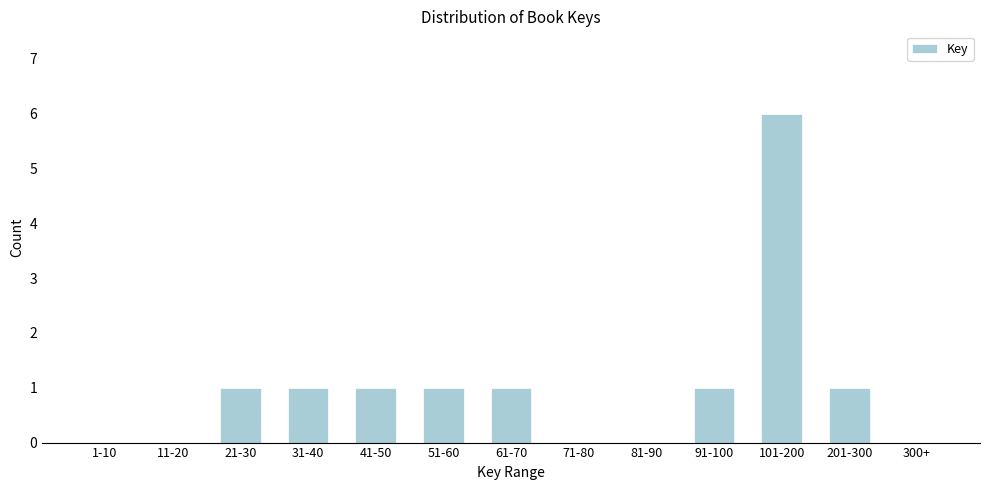

Reading left to right, list all the values displayed in this chart.

1-10=0	11-20=0	21-30=1	31-40=1	41-50=1	51-60=1	61-70=1	71-80=0	81-90=0	91-100=1	101-200=6	201-300=1	300+=0